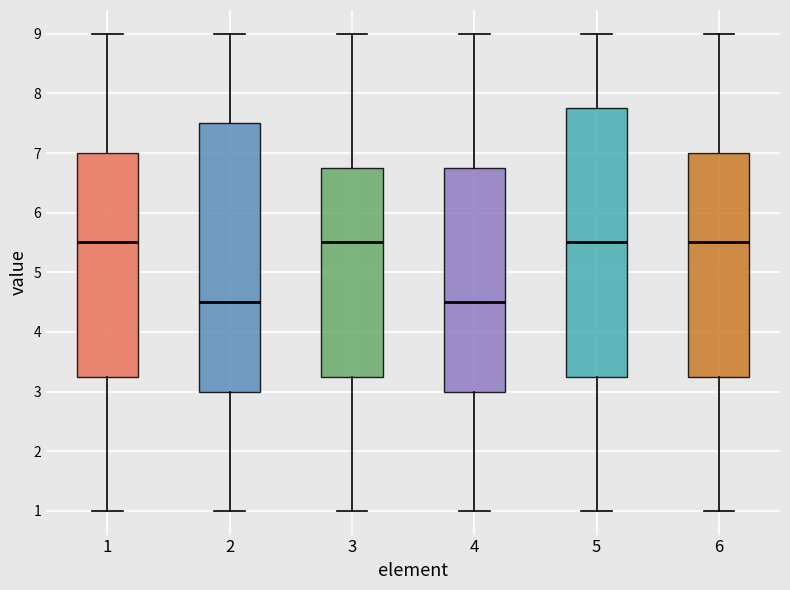

Reading left to right, read every box against the y-axis: the position of its median line, the range the box covers, and the ends of its whiskers. The values are not printed on the chart, so give them approximately, as read against the axis.

1: median 5.5, box 3.3 to 7.0, whiskers 1.0 to 9.0
2: median 4.5, box 3.0 to 7.5, whiskers 1.0 to 9.0
3: median 5.5, box 3.3 to 6.8, whiskers 1.0 to 9.0
4: median 4.5, box 3.0 to 6.8, whiskers 1.0 to 9.0
5: median 5.5, box 3.3 to 7.8, whiskers 1.0 to 9.0
6: median 5.5, box 3.3 to 7.0, whiskers 1.0 to 9.0